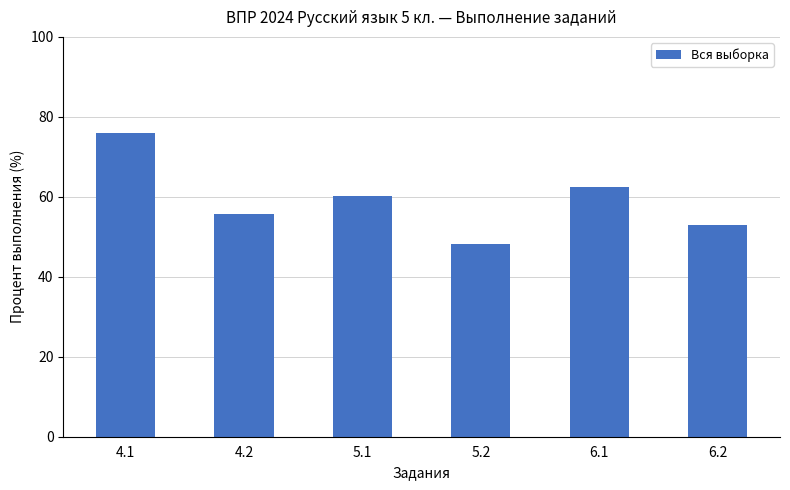

Is it true that the value at 6.2 is 27.2?

False